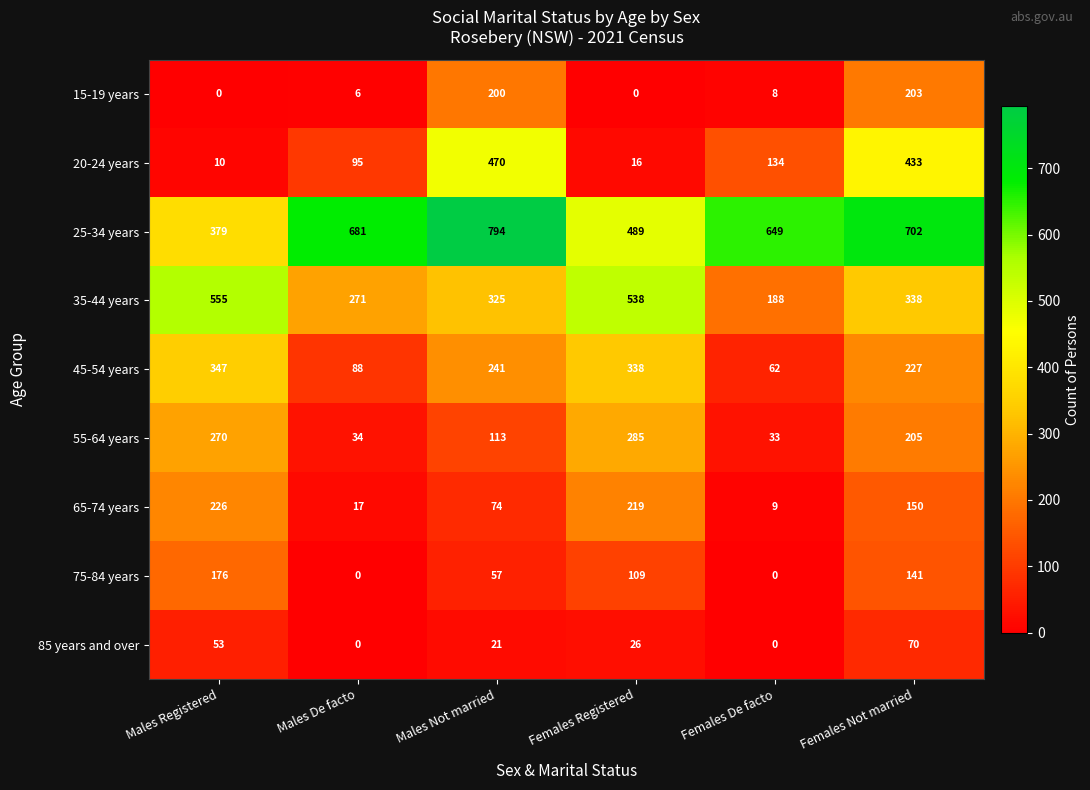

What is the highest value of the 15-19 years series?

203